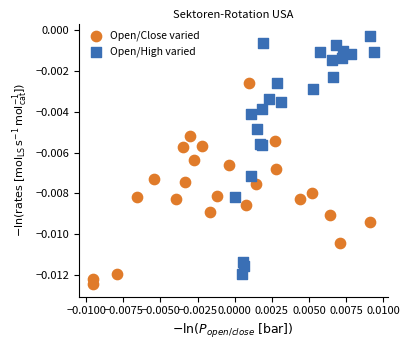

What are all the series names shown in the legend?

Open/Close varied, Open/High varied